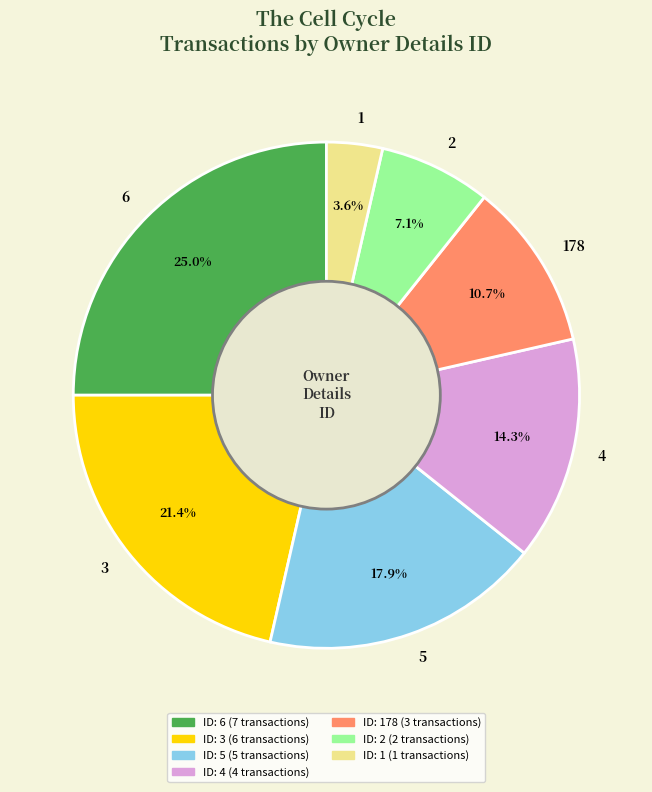

To the nearest percent, what is the average slice percentage?

14%